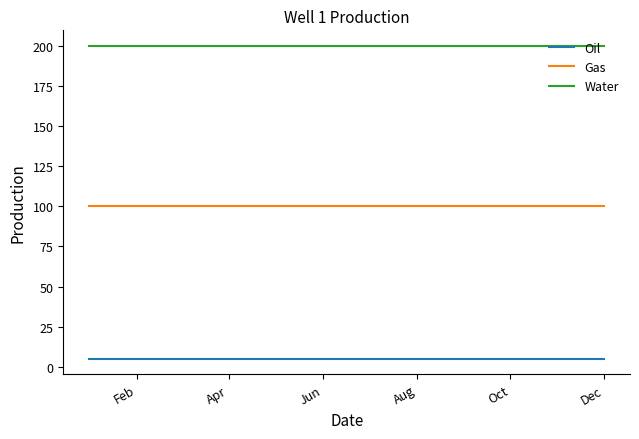

What is the minimum value for Water?

200